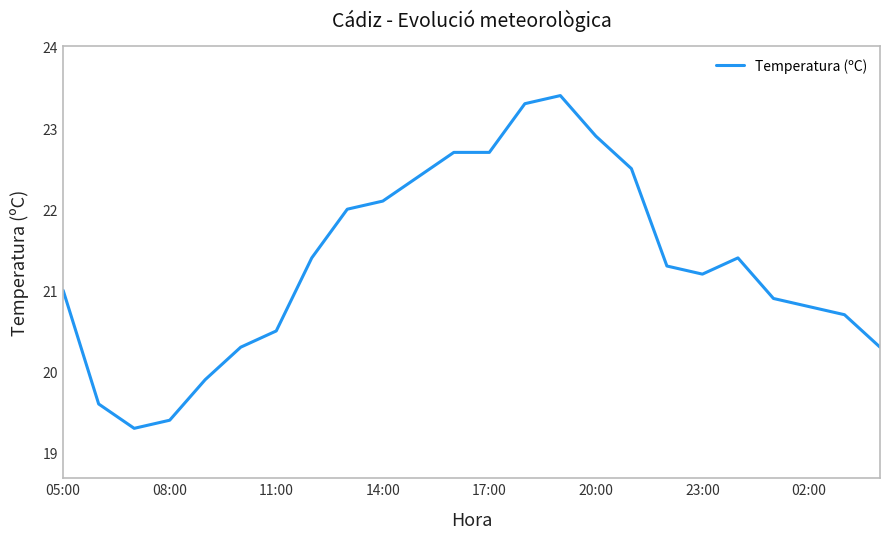

What is the difference between the maximum and minimum values?

4.1